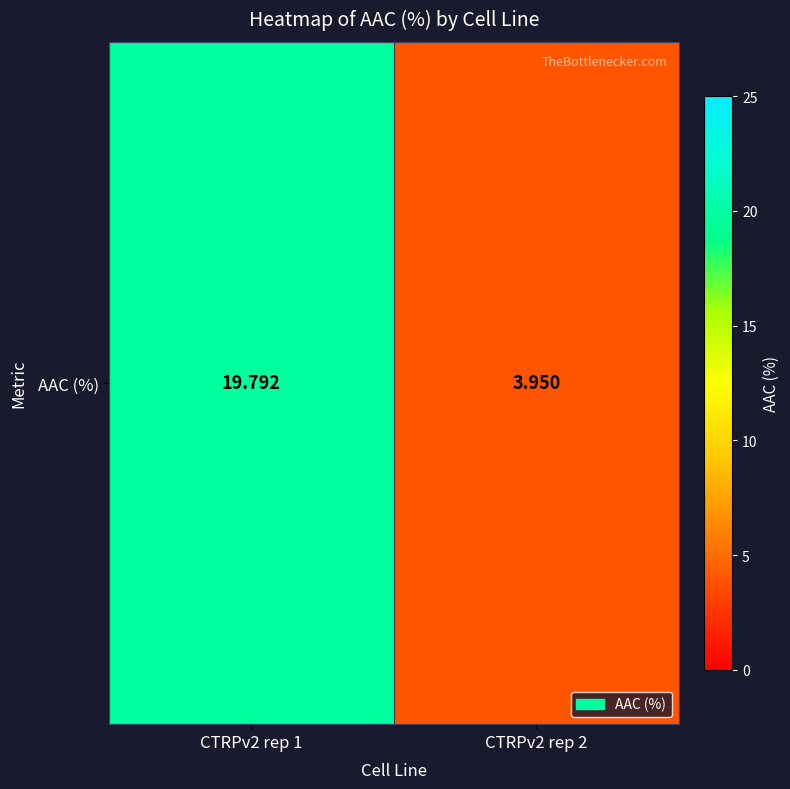

The chart shows a value of 19.8 at CTRPv2 rep 1. True or false?

True